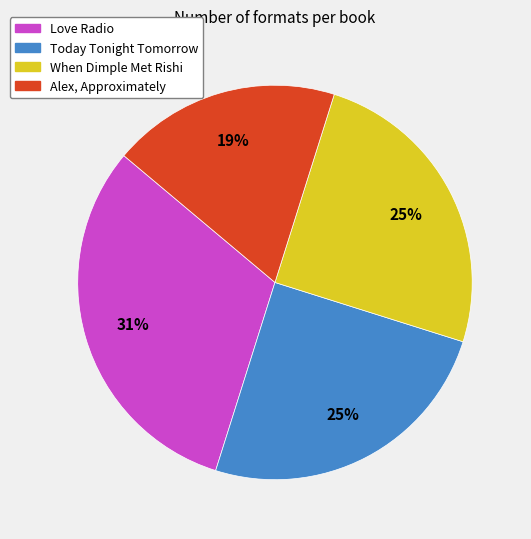

True or false: Today Tonight Tomorrow accounts for 14% of the total.

False